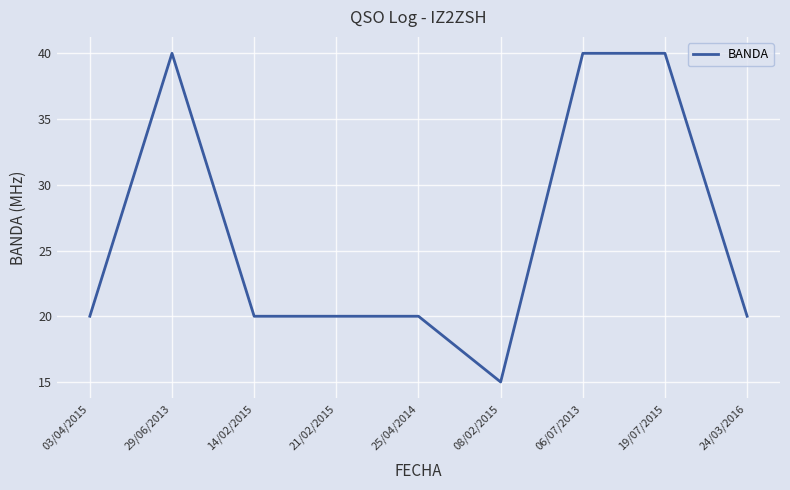

True or false: the data shows 26 at 29/06/2013.

False